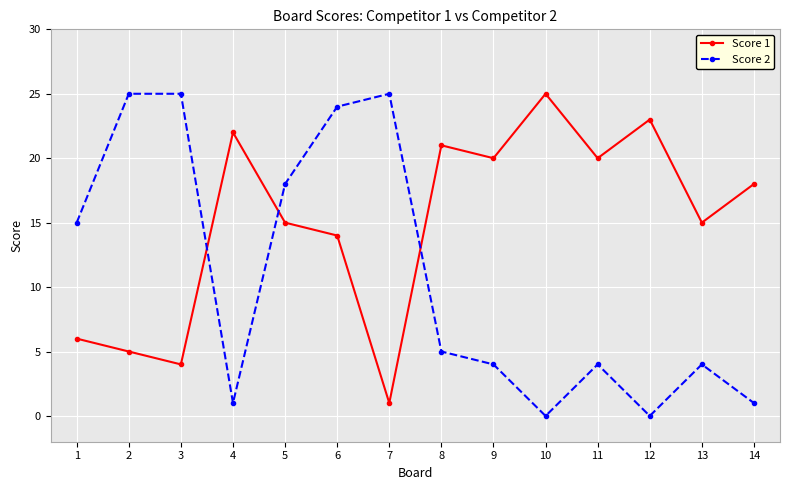

Which series has the widest spread of values?

Score 2